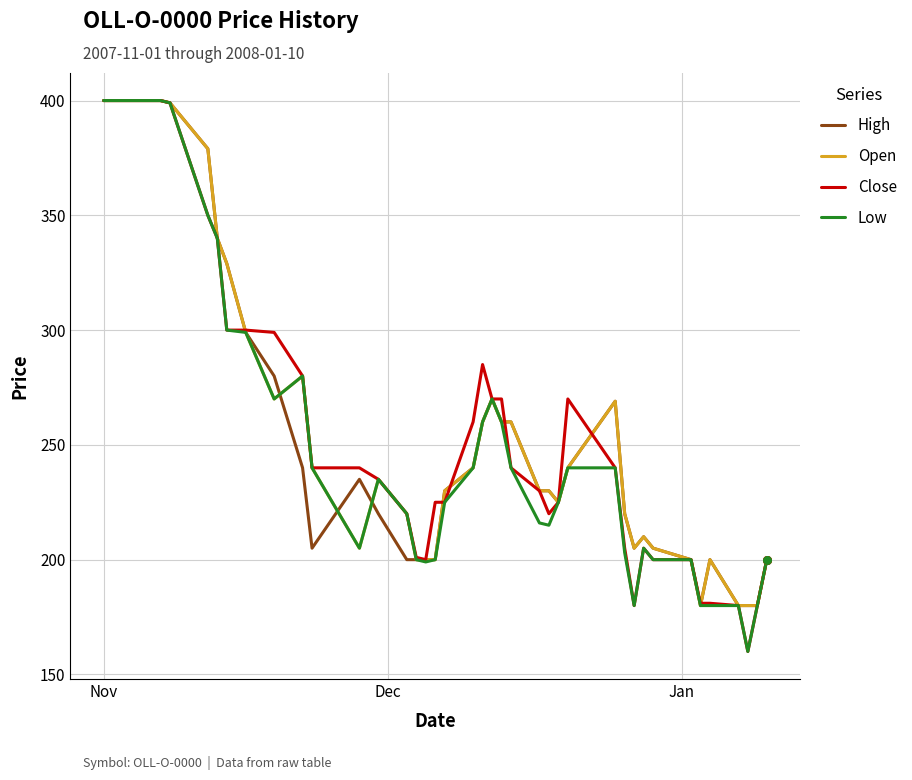

What is the smallest value displayed?

160